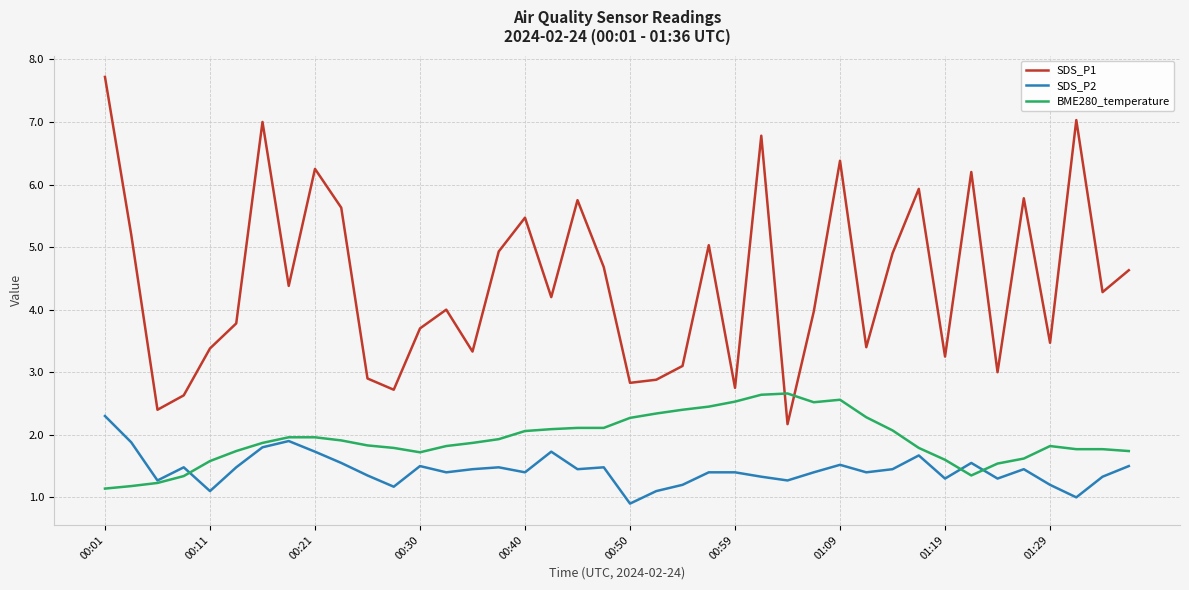

Which series has the largest total across all categories?

SDS_P1